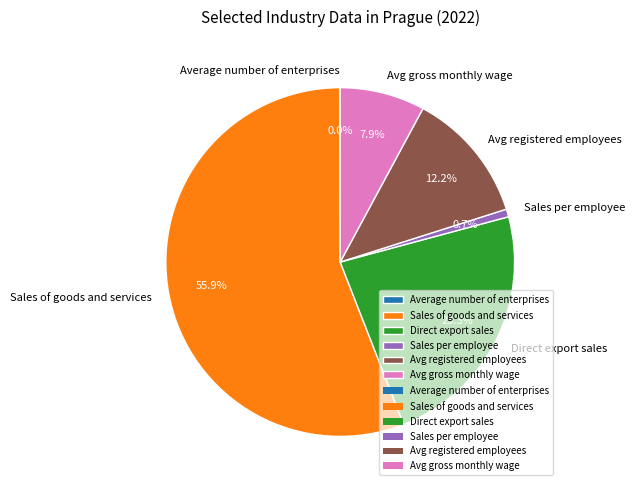

Between Sales of goods and services and Avg registered employees, which is larger?

Sales of goods and services